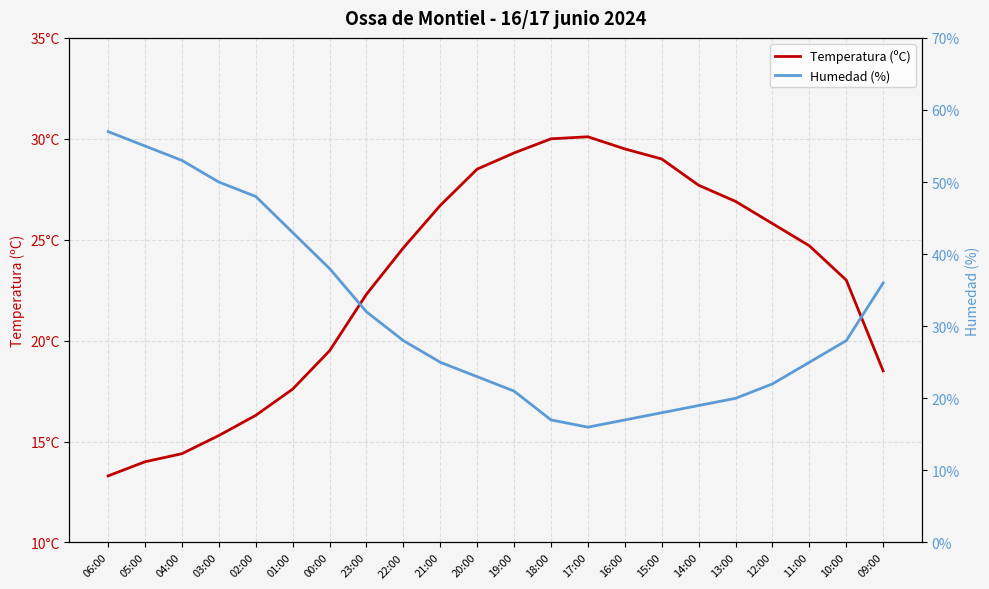

What is the label of the 21st point from the left?

10:00